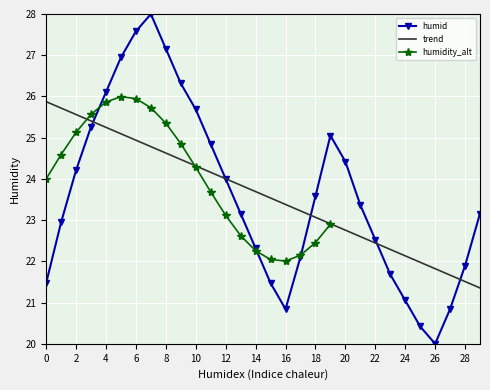

What is the difference between the maximum and minimum values?

8.0